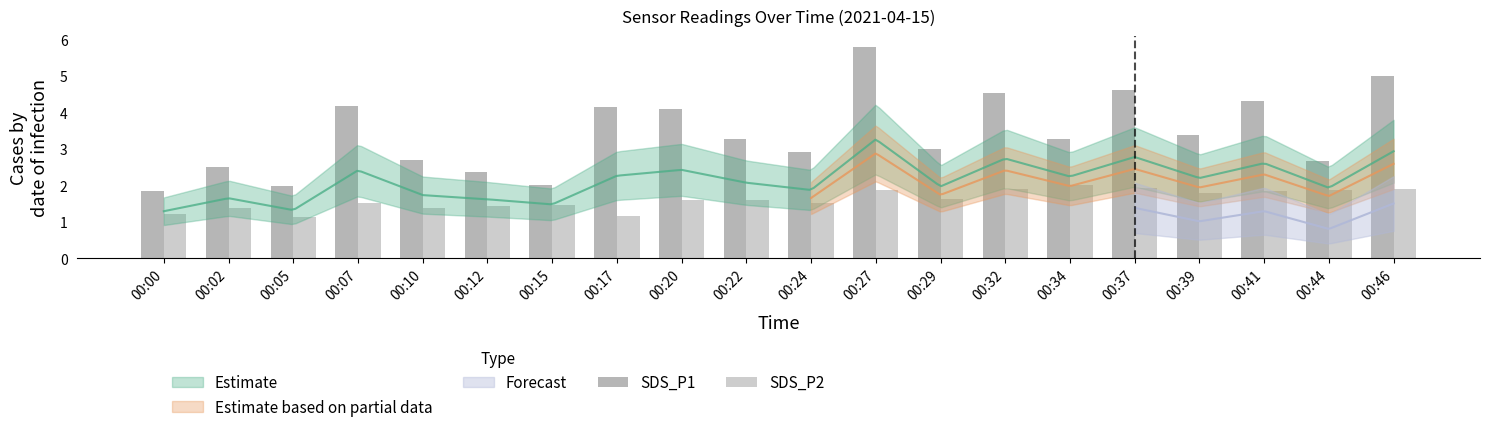

The value of SDS_P1 at 00:27 is 3.0. True or false?

False